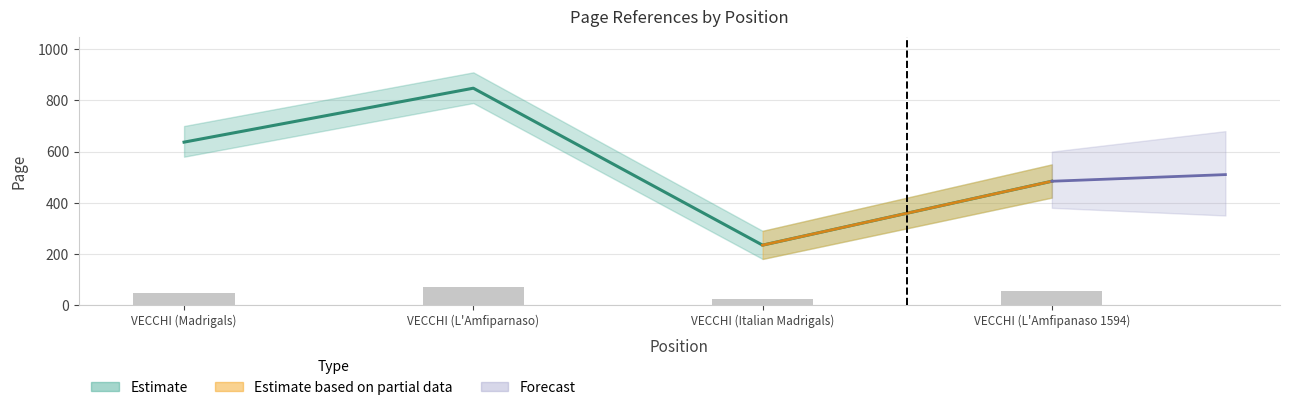

Reading left to right, extract all data points from this chart.

637	848	234	484